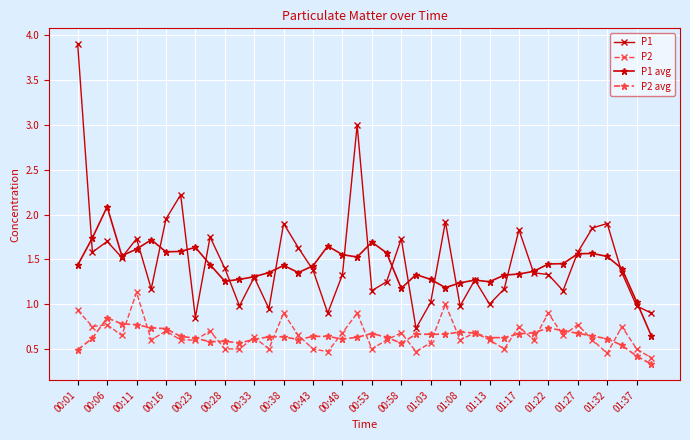

Which series has the largest range (max minus min)?

P1